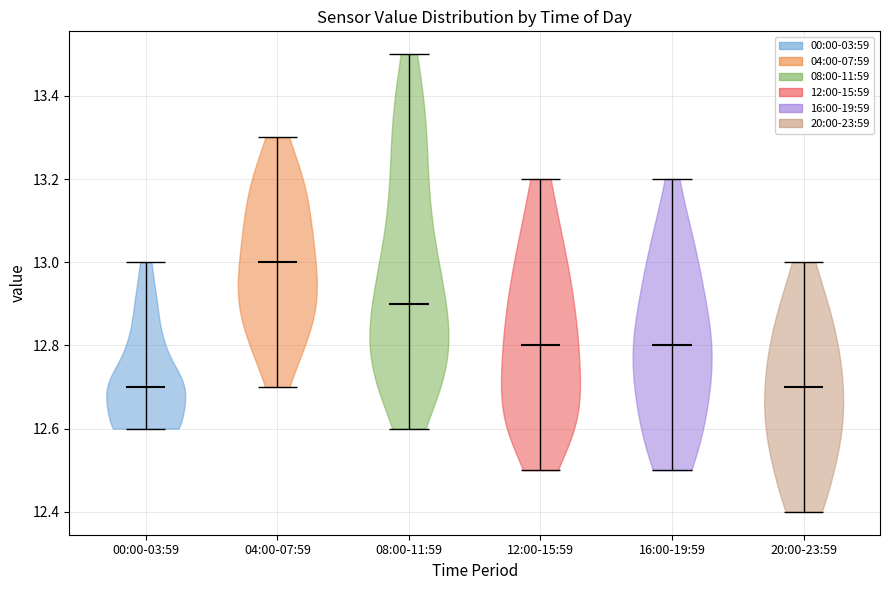

Reading left to right, read every violin against the y-axis: where its median line is, and the lowest and highest points it reaches. The values are not printed on the chart, so give them approximately, as read against the axis.

00:00-03:59: median line 12.7, lowest point 12.6, highest point 13.0
04:00-07:59: median line 13.0, lowest point 12.7, highest point 13.3
08:00-11:59: median line 12.9, lowest point 12.6, highest point 13.5
12:00-15:59: median line 12.8, lowest point 12.5, highest point 13.2
16:00-19:59: median line 12.8, lowest point 12.5, highest point 13.2
20:00-23:59: median line 12.7, lowest point 12.4, highest point 13.0